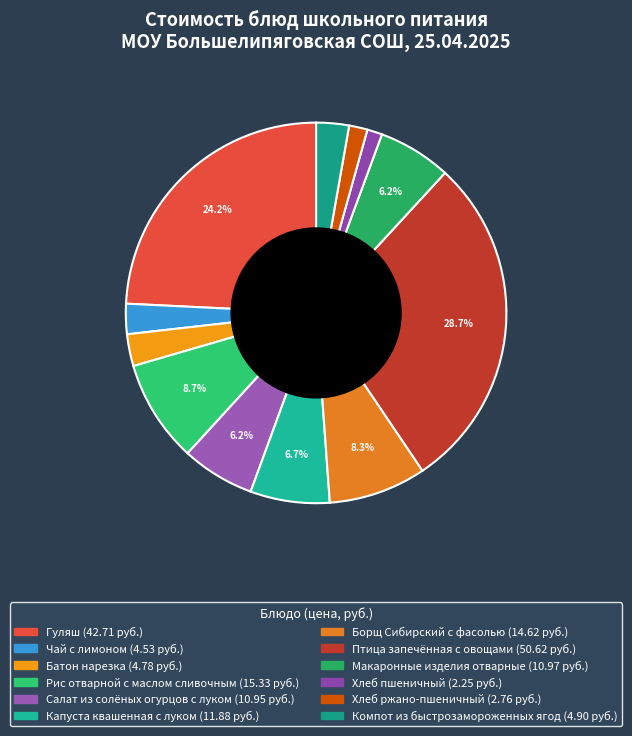

What percentage is the Салат из солёных огурцов с луком slice, to the nearest percent?

6%